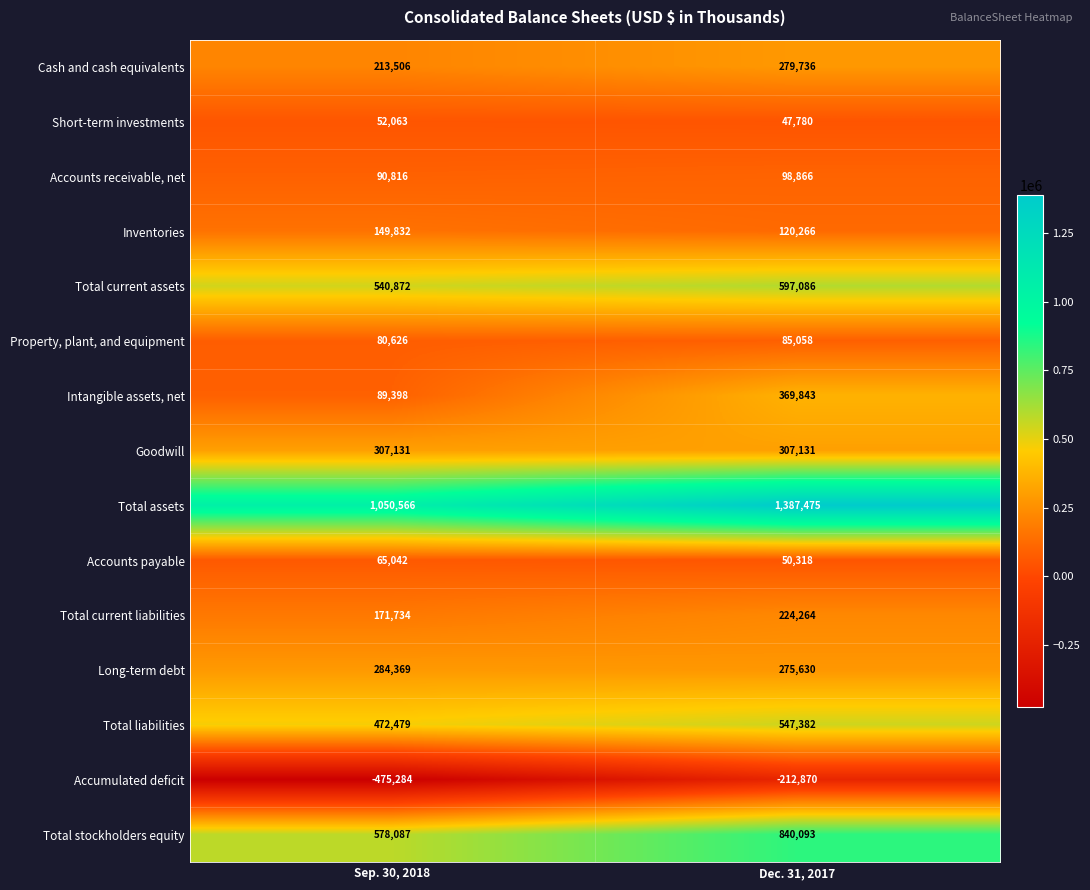

Where is Short-term investments nearest to the value 49921?

Dec. 31, 2017